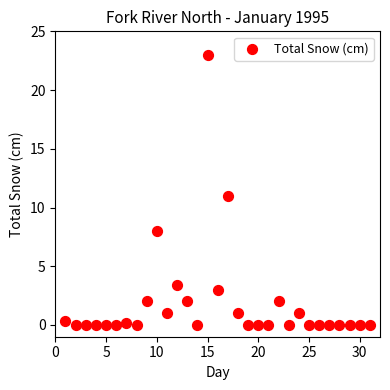

What is the range of Y values (max minus min)?

23.0